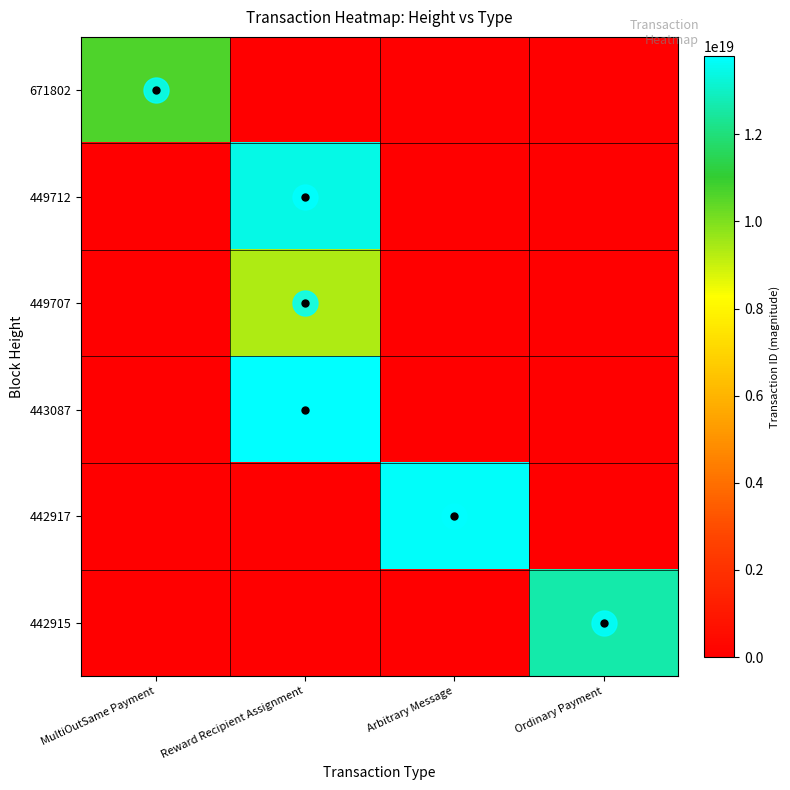

What is the total value across all series at Ordinary Payment?

12624827601019049984